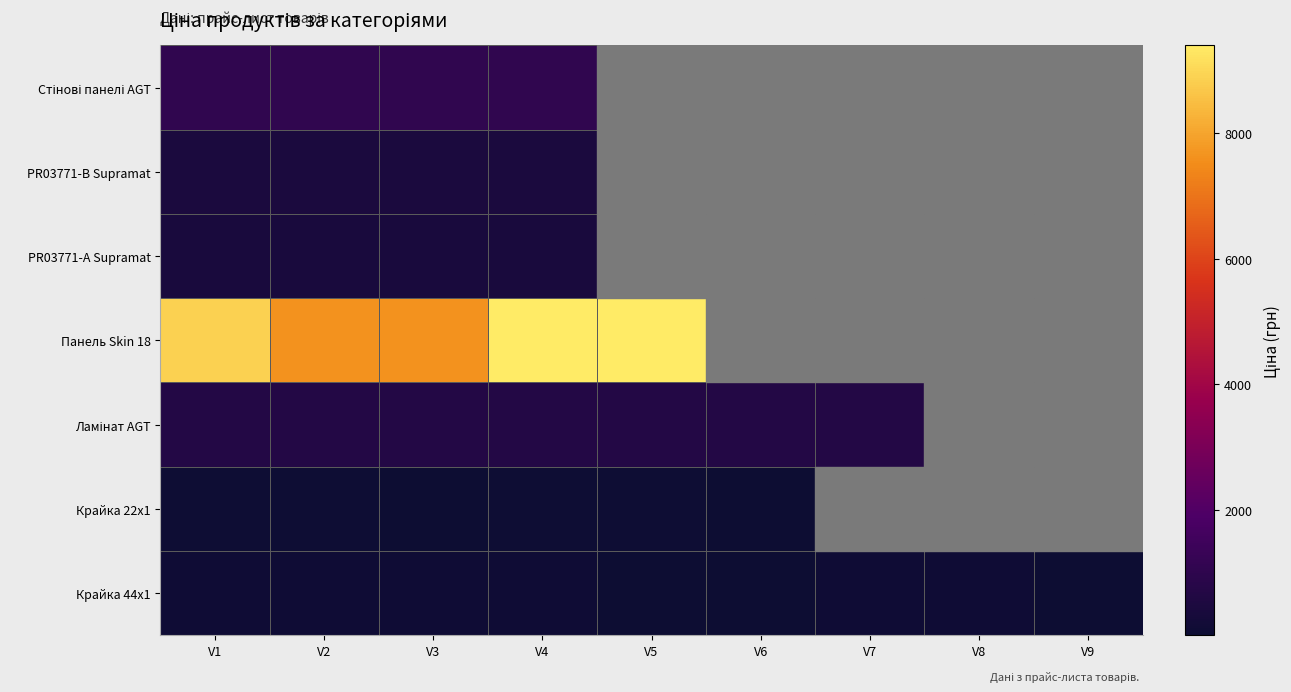

What is the sum of the PR03771-А Supramat values at V3 and V4?

833.1